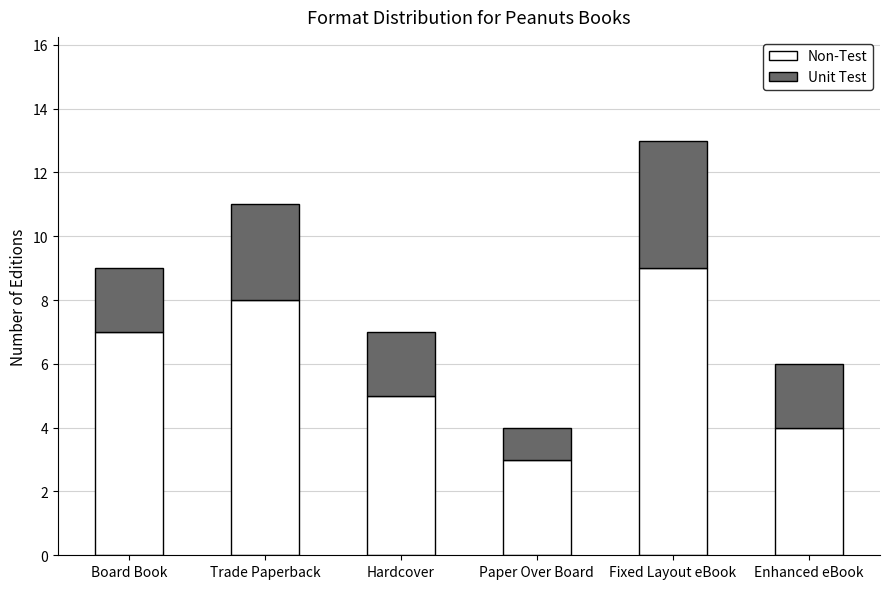

How many series are shown in this chart?

2